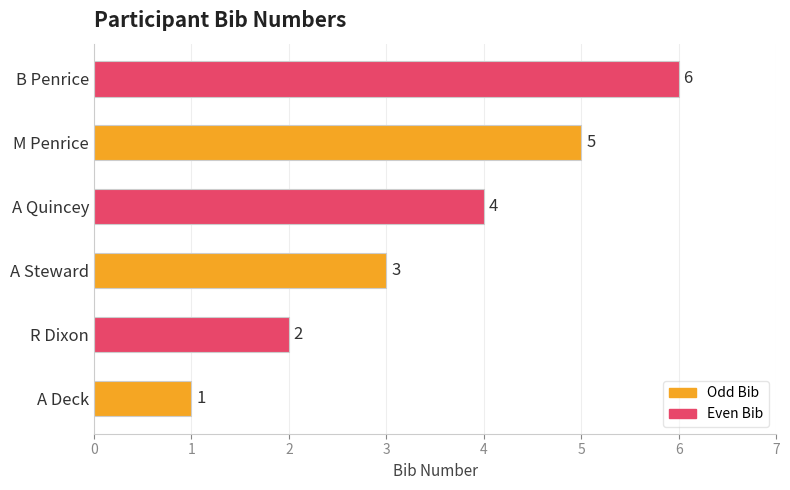

Approximately how many times larger is the value at B Penrice compared to M Penrice?

1.2